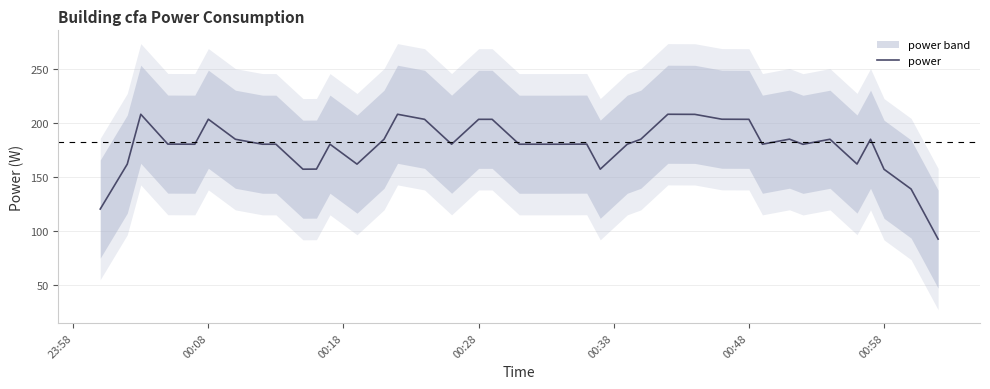

What is the highest value of the power series?

208.0